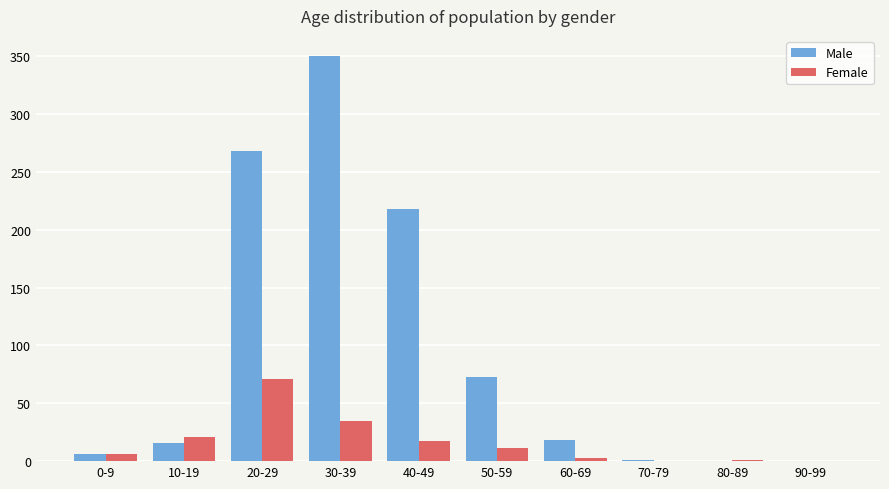

Between 0-9 and 30-39, which series saw the biggest shift?

Male